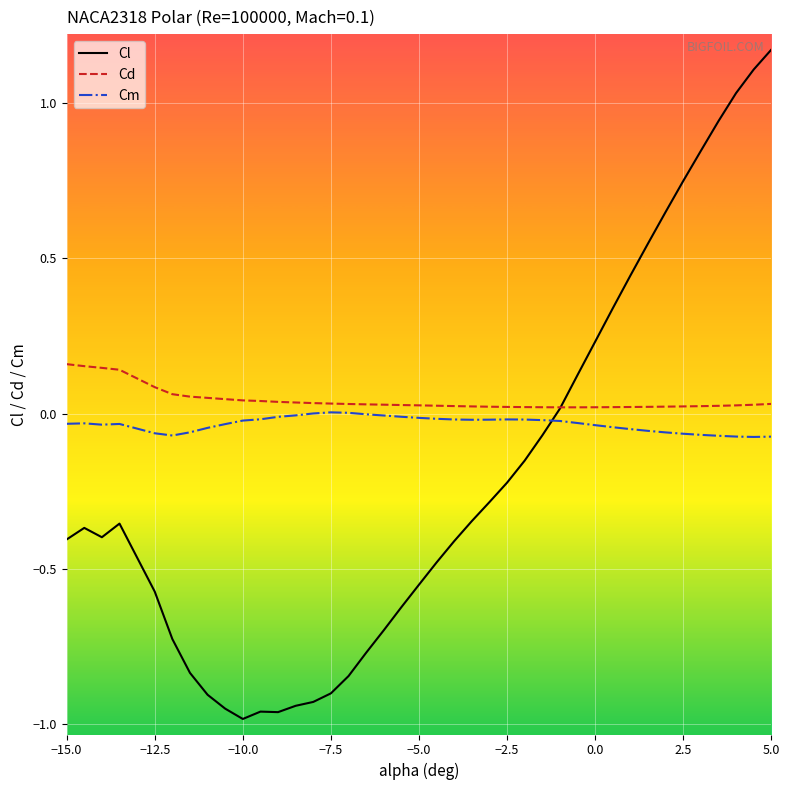

Which series has the largest range (max minus min)?

Cl